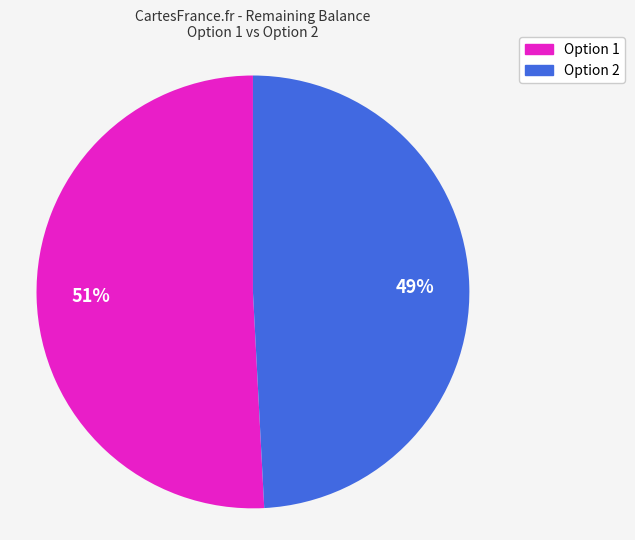

How many segments does this pie chart have?

2